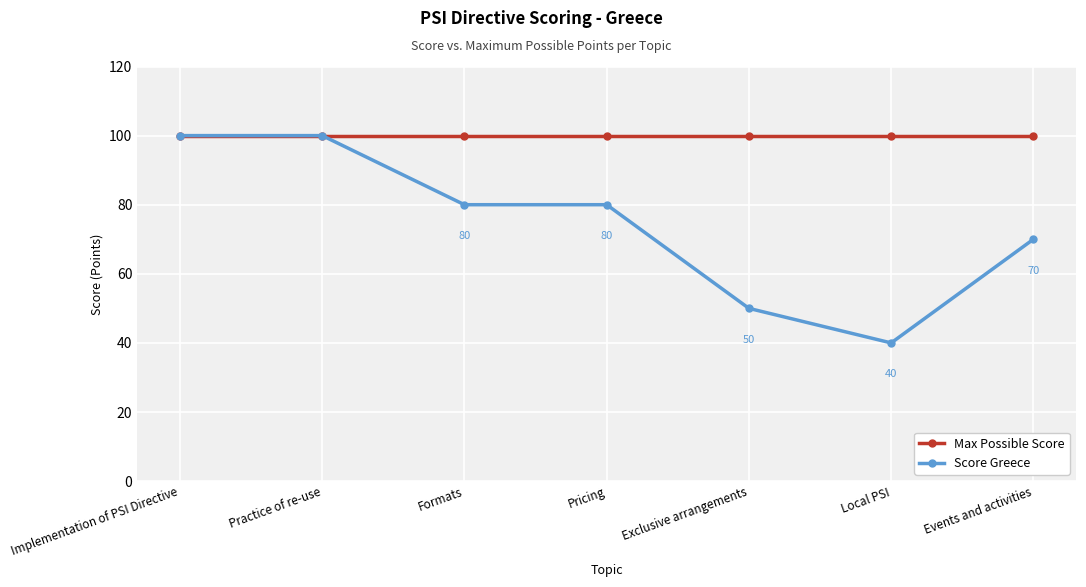

Is the value of Score Greece at Formats greater than the value of Max Possible Score at Exclusive arrangements?

No